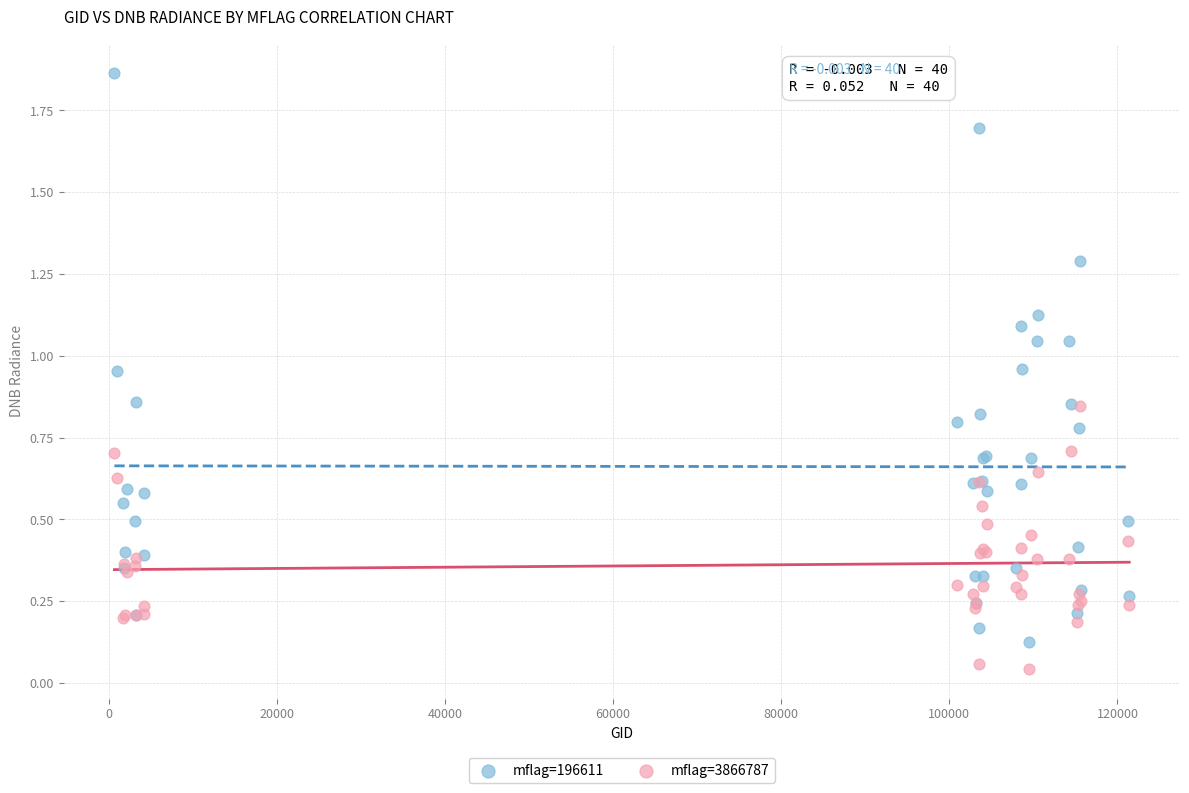

What are all the series names shown in the legend?

mflag=196611, mflag=3866787